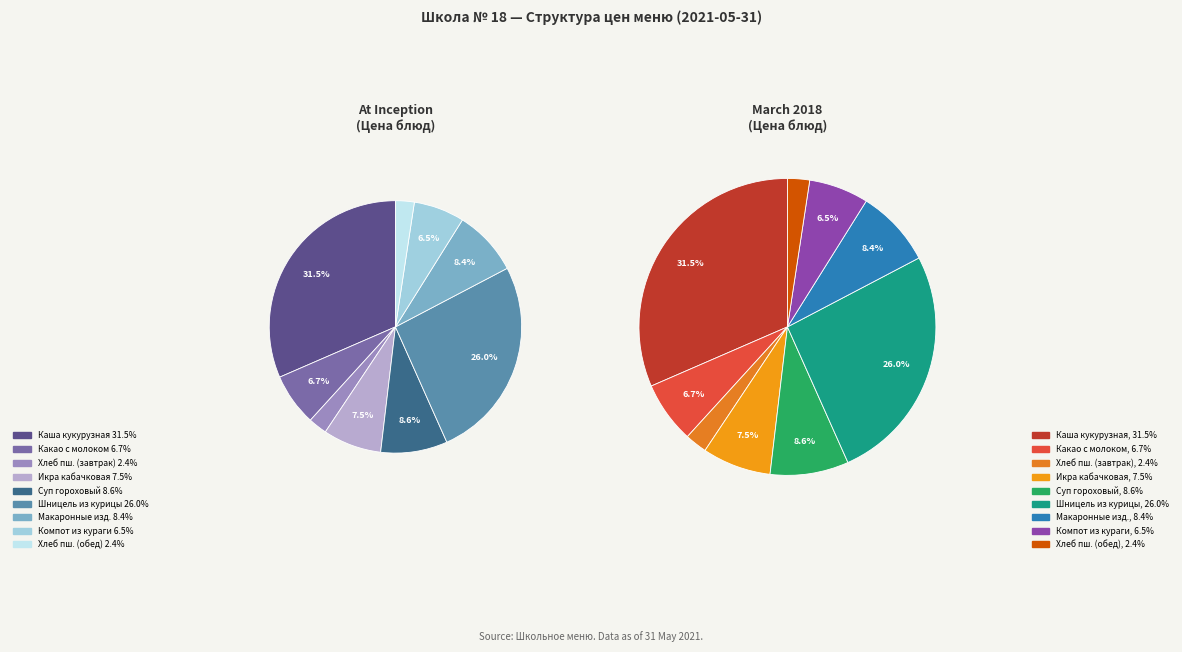

Between Макаронные изделия отварные and Хлеб пшеничный (обед), which is larger?

Макаронные изделия отварные